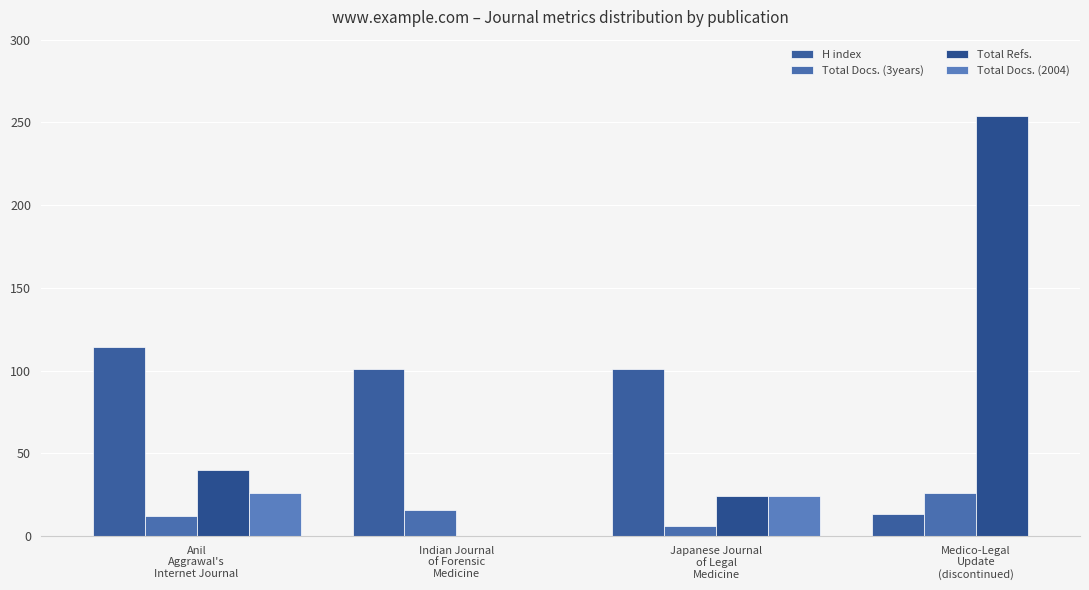

What is the label of the 4th bar from the right?

Anil
Aggrawal's
Internet Journal